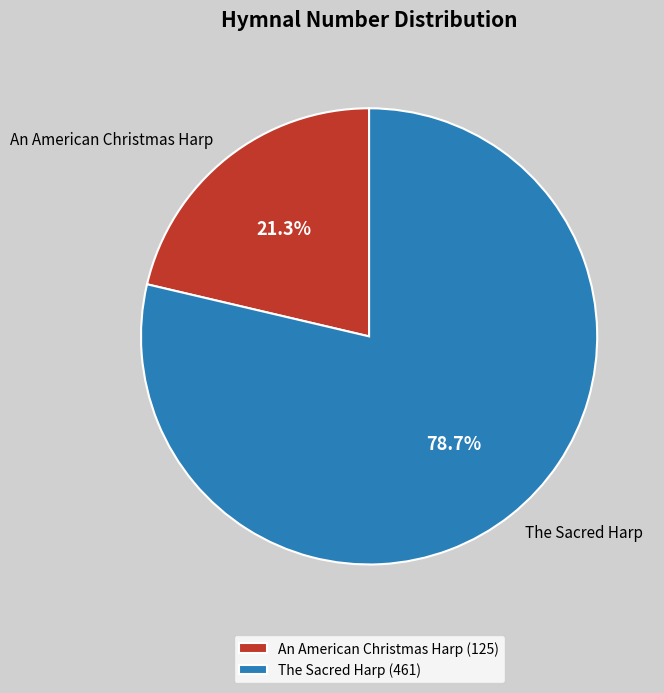

Approximately how many times larger is the value at The Sacred Harp (461) compared to An American Christmas Harp (125)?

3.7